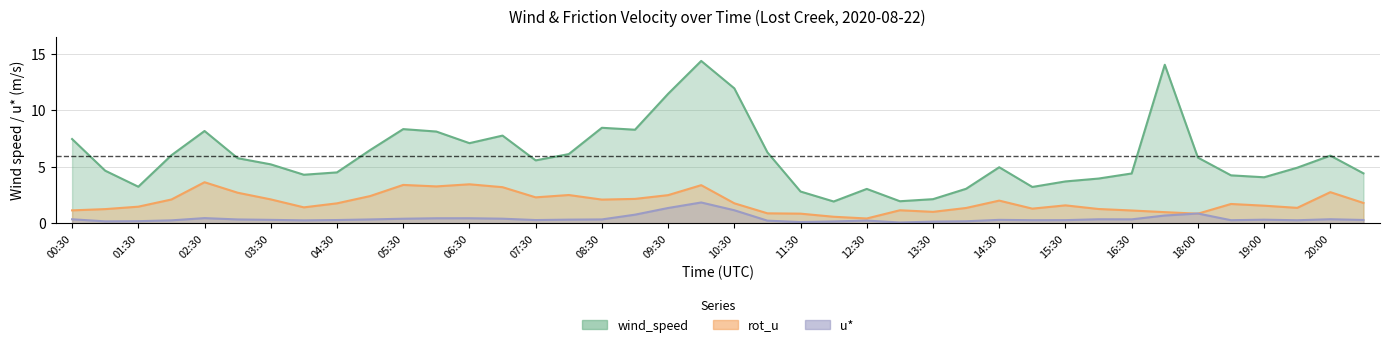

What is the difference between the maximum and minimum values in the wind_speed series?

12.5